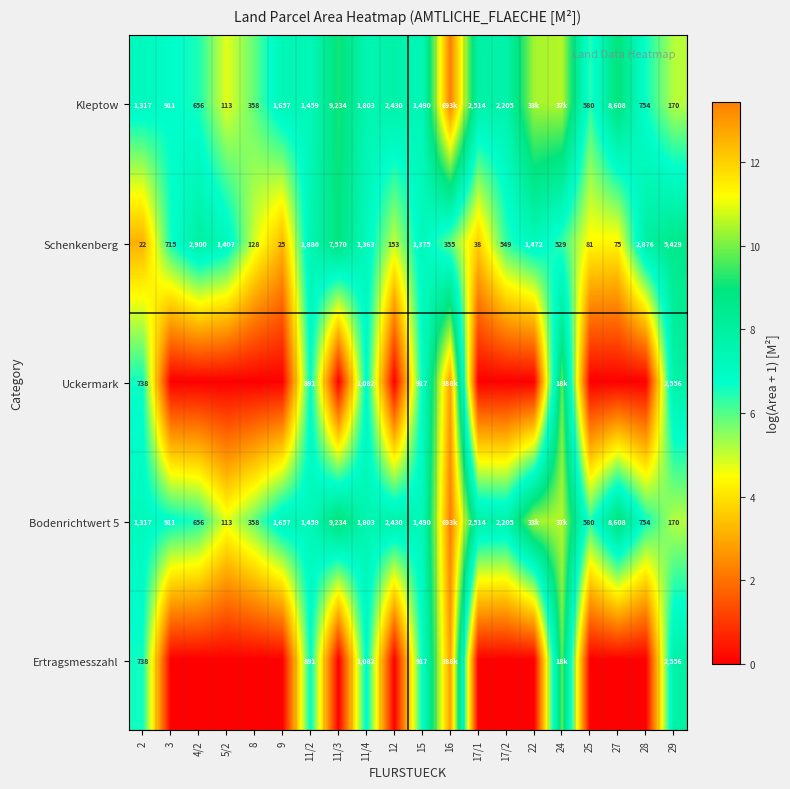

Is the value of Bodenrichtwert 5 at 17/2 greater than the value of Uckermark at 11/4?

Yes